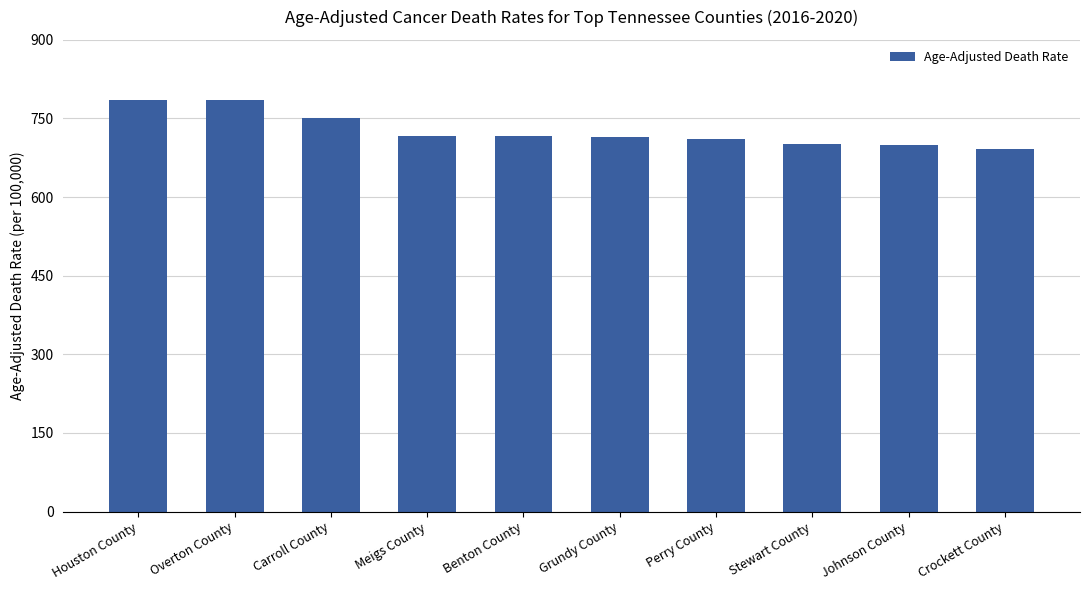

True or false: the data shows 714.4 at Grundy County.

True